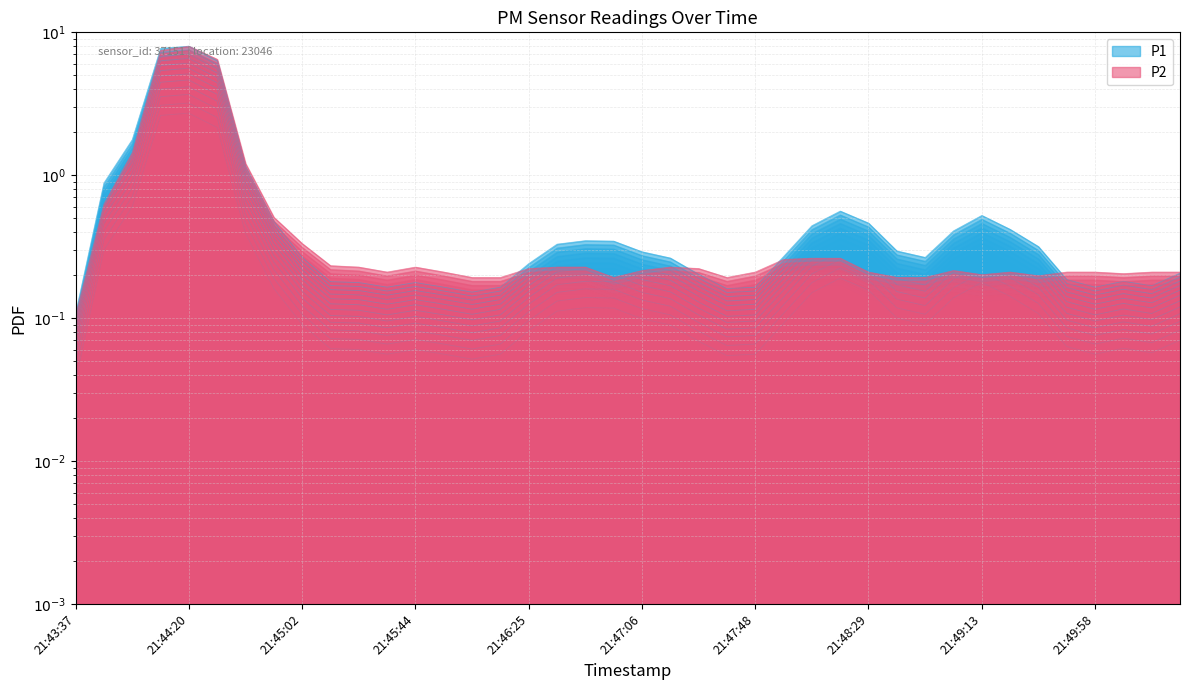

Which series has the largest total across all categories?

P1